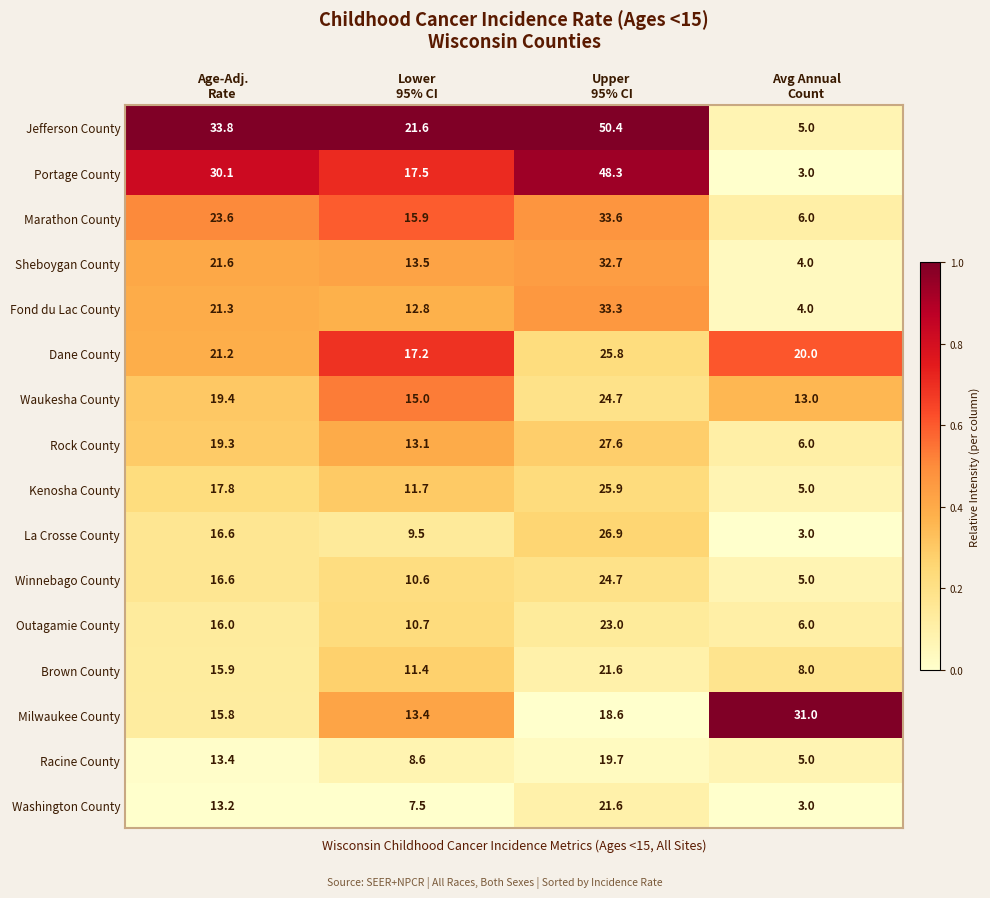

What is the average value of the Outagamie County series?

13.9